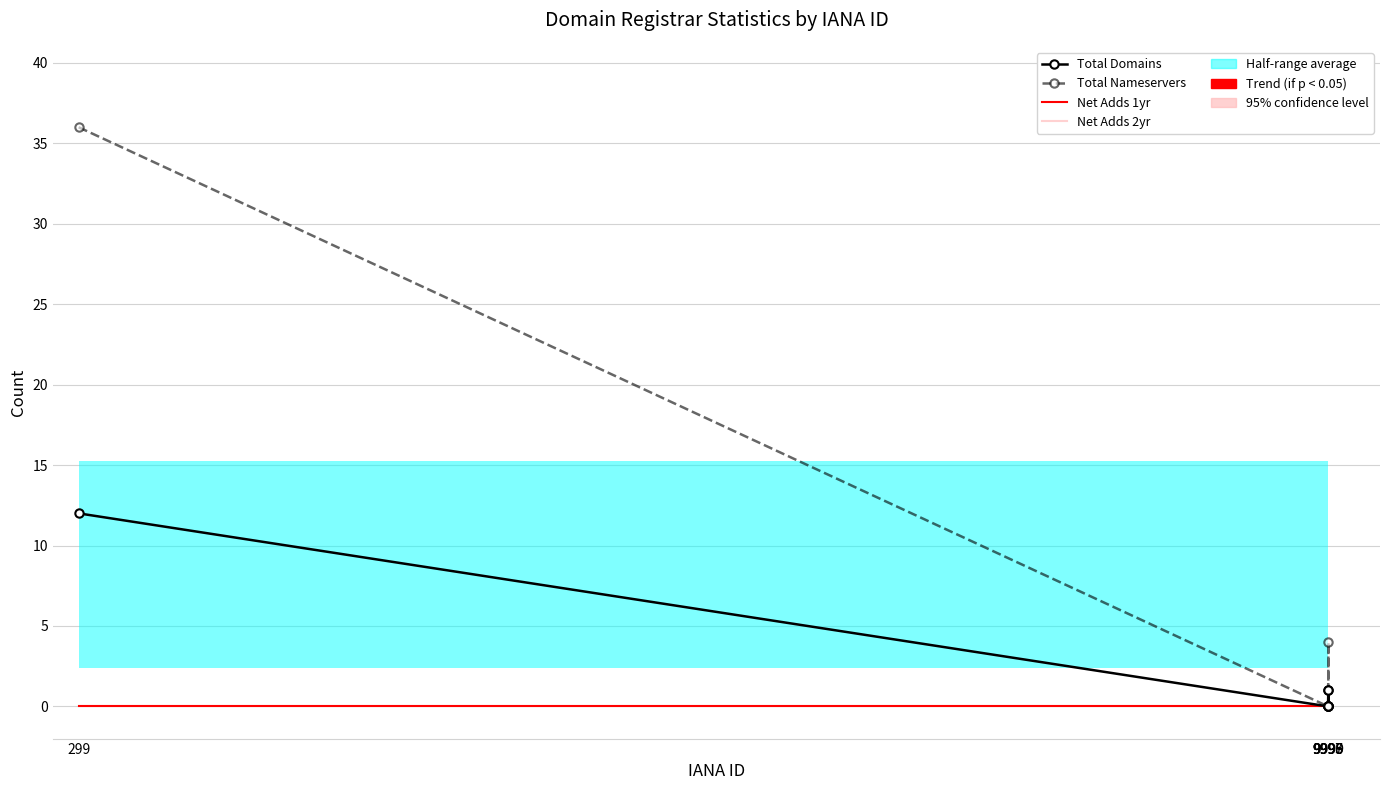

Is the value of Net Adds 2yr at 299 greater than the value of Total Nameservers at 9995?

No